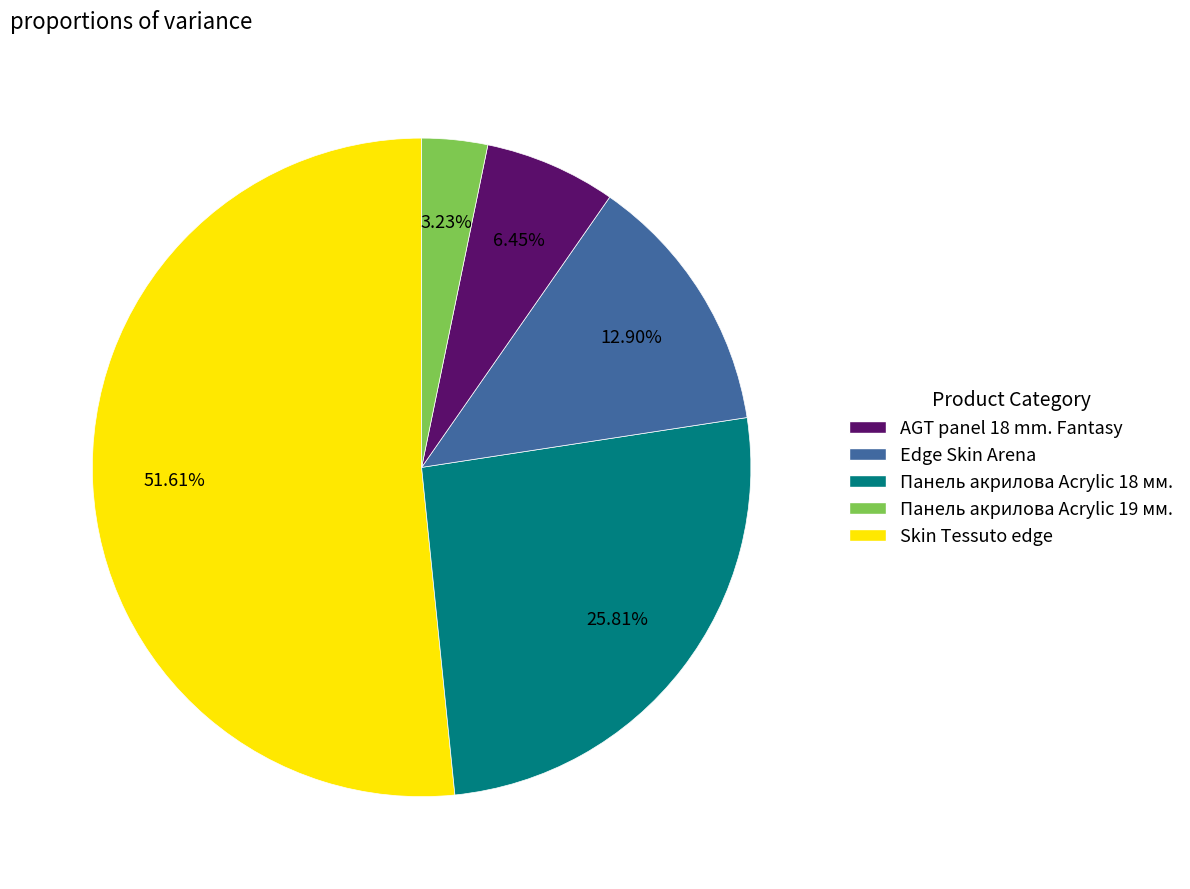

Is there a majority slice in this chart?

Yes